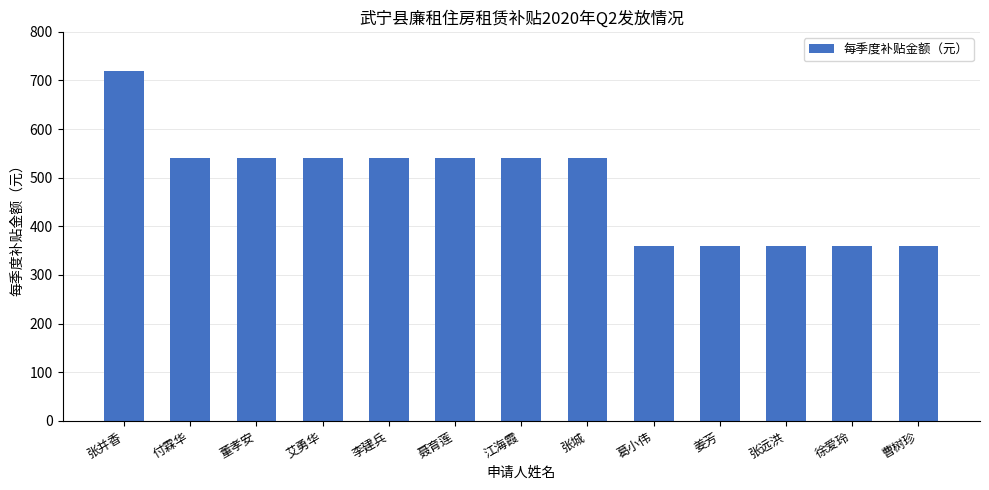

What is the sum of all values?

6300